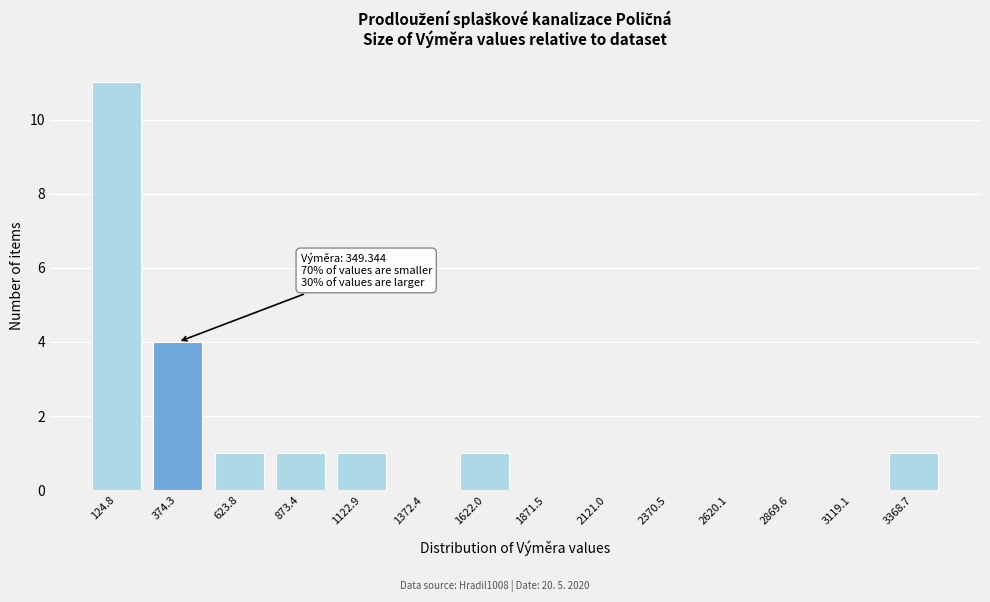

Reading right to left, what are all the values shown in this chart?

3368.7=1	3119.1=0	2869.6=0	2620.1=0	2370.5=0	2121.0=0	1871.5=0	1622.0=1	1372.4=0	1122.9=1	873.4=1	623.8=1	374.3=4	124.8=11